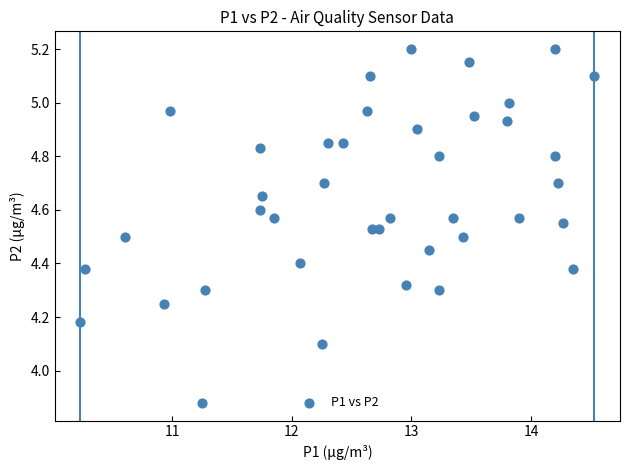

What Y value in the scatter plot is closest to 4?

4.1